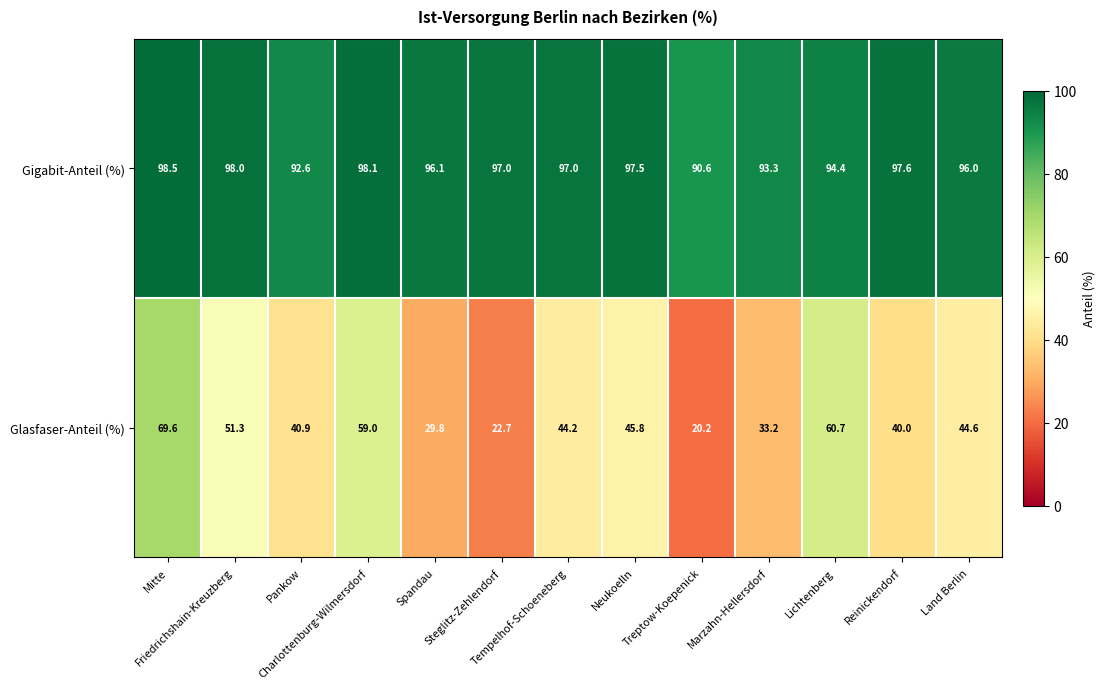

What is the spread (max minus min) of values at Lichtenberg?

33.7